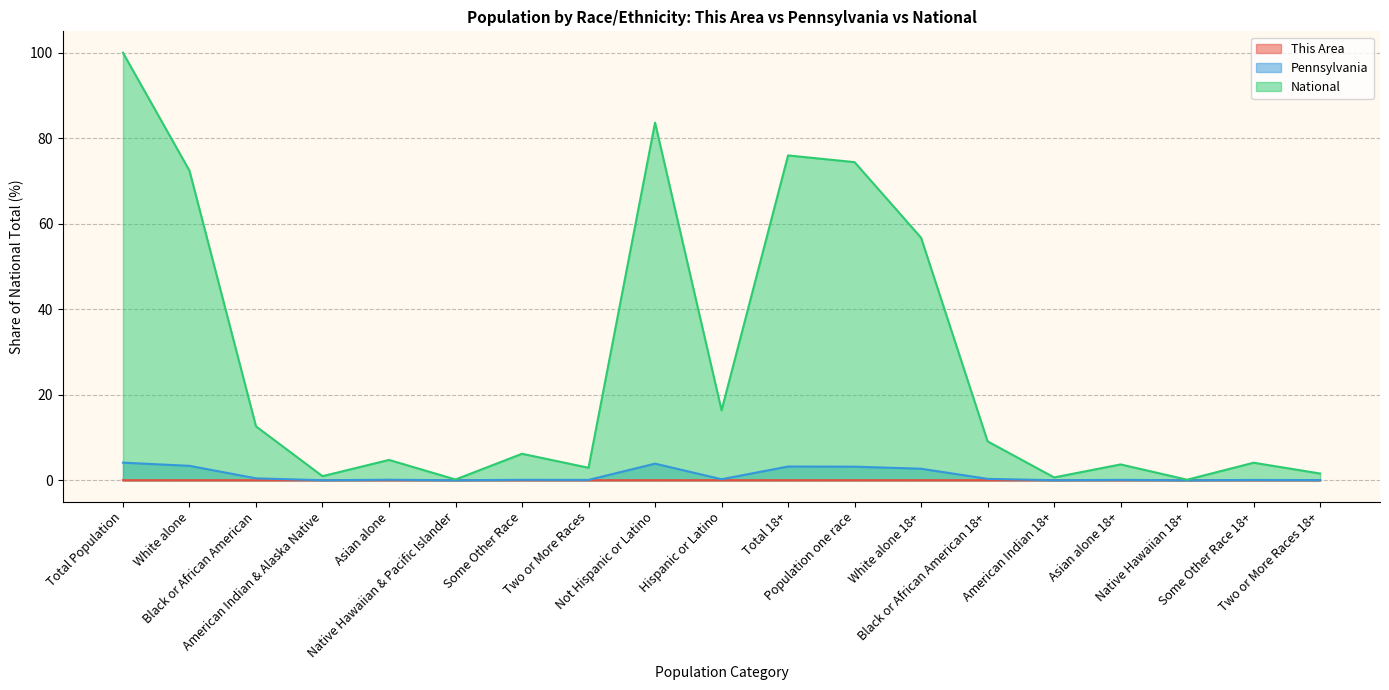

Reading right to left, what are all the values shown in this chart?

This Area: Two or More Races 18+=0.0	Some Other Race 18+=0.0	Native Hawaiian 18+=0.0	Asian alone 18+=0.0	American Indian 18+=0.0	Black or African American 18+=0.0	White alone 18+=0.0	Population one race=0.0	Total 18+=0.0	Hispanic or Latino=0.0	Not Hispanic or Latino=0.0	Two or More Races=0.0	Some Other Race=0.0	Native Hawaiian & Pacific Islander=0.0	Asian alone=0.0	American Indian & Alaska Native=0.0	Black or African American=0.0	White alone=0.0	Total Population=0.0
Pennsylvania: Two or More Races 18+=0.0	Some Other Race 18+=0.1	Native Hawaiian 18+=0.0	Asian alone 18+=0.1	American Indian 18+=0.0	Black or African American 18+=0.3	White alone 18+=2.7	Population one race=3.2	Total 18+=3.2	Hispanic or Latino=0.2	Not Hispanic or Latino=3.9	Two or More Races=0.1	Some Other Race=0.1	Native Hawaiian & Pacific Islander=0.0	Asian alone=0.1	American Indian & Alaska Native=0.0	Black or African American=0.4	White alone=3.4	Total Population=4.1
National: Two or More Races 18+=1.6	Some Other Race 18+=4.1	Native Hawaiian 18+=0.1	Asian alone 18+=3.7	American Indian 18+=0.7	Black or African American 18+=9.1	White alone 18+=56.7	Population one race=74.4	Total 18+=76.0	Hispanic or Latino=16.3	Not Hispanic or Latino=83.7	Two or More Races=2.9	Some Other Race=6.2	Native Hawaiian & Pacific Islander=0.2	Asian alone=4.8	American Indian & Alaska Native=0.9	Black or African American=12.6	White alone=72.4	Total Population=100.0